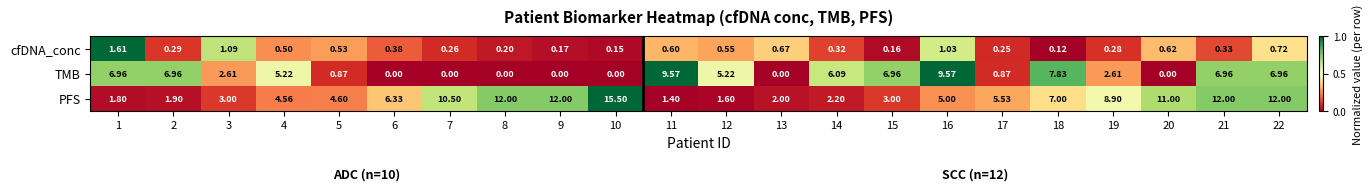

Is the value of PFS at 4 greater than the value of TMB at 3?

Yes